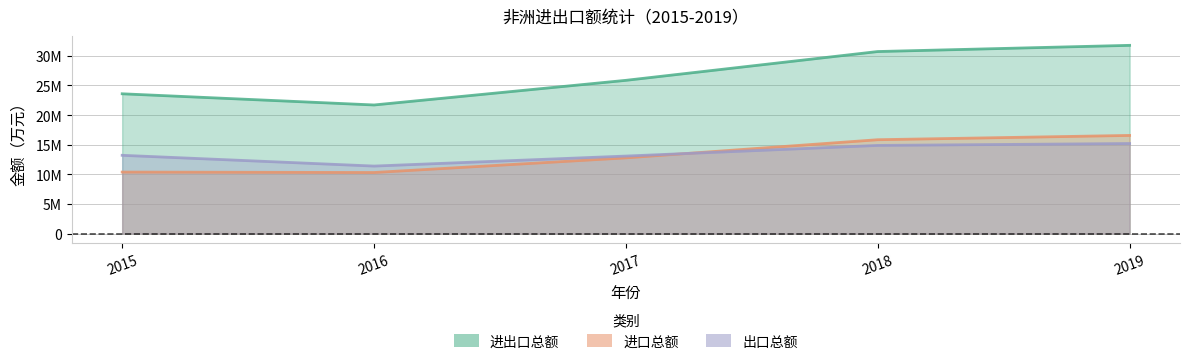

At which label does 出口总额 first exceed 13209660?

2018